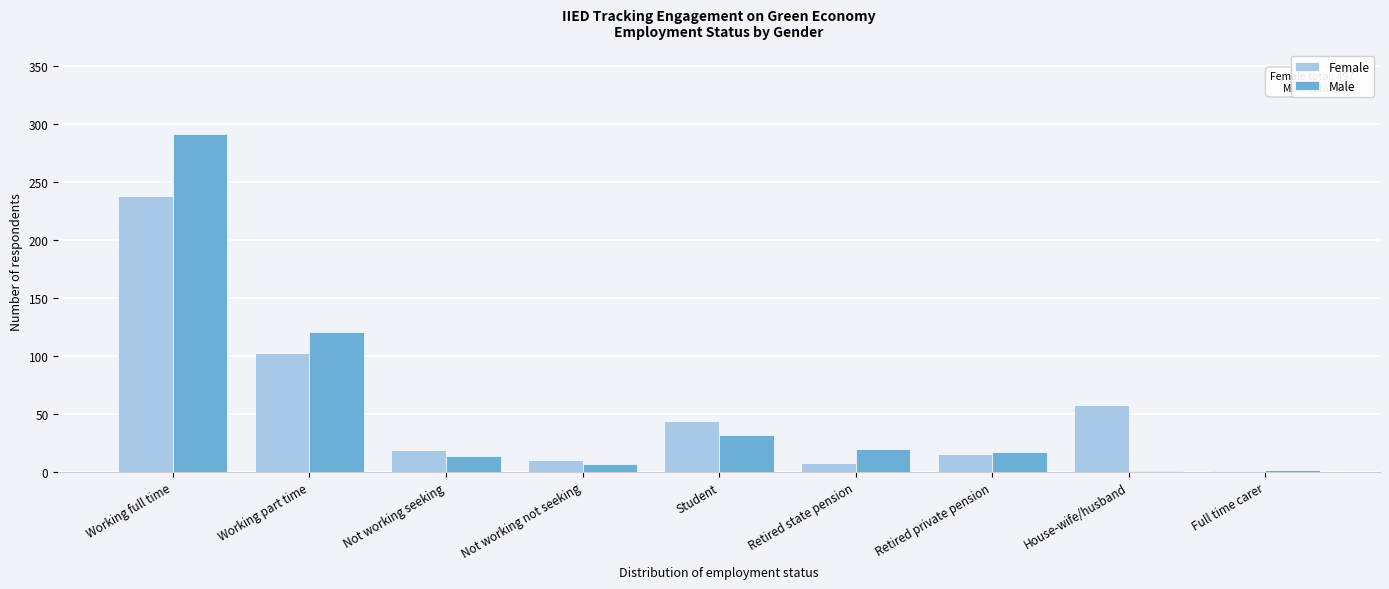

Is it true that Female equals 58 at House-wife/husband?

True